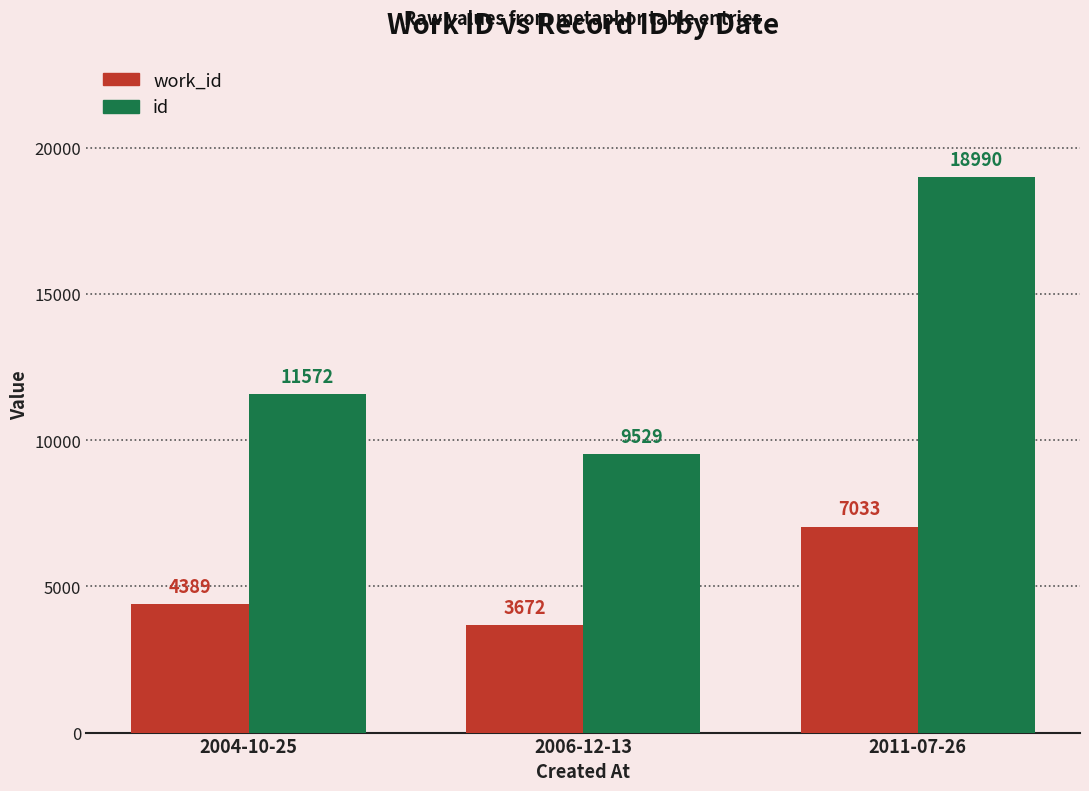

Rank the series by their average value, from highest to lowest.

id, work_id